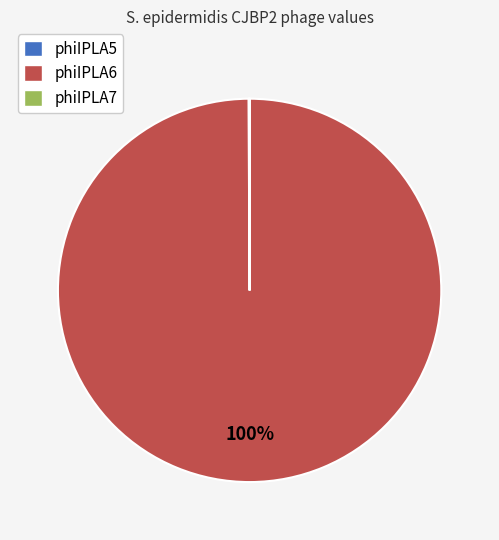

Which category has the biggest portion of the pie?

phiIPLA6